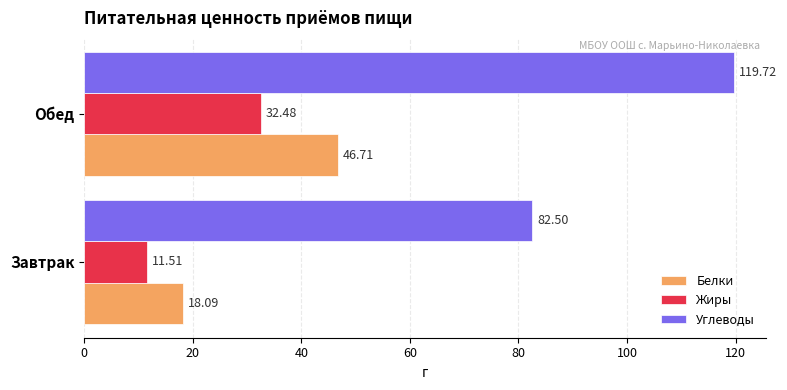

Rank the series by their maximum value, from highest to lowest.

Углеводы, Белки, Жиры